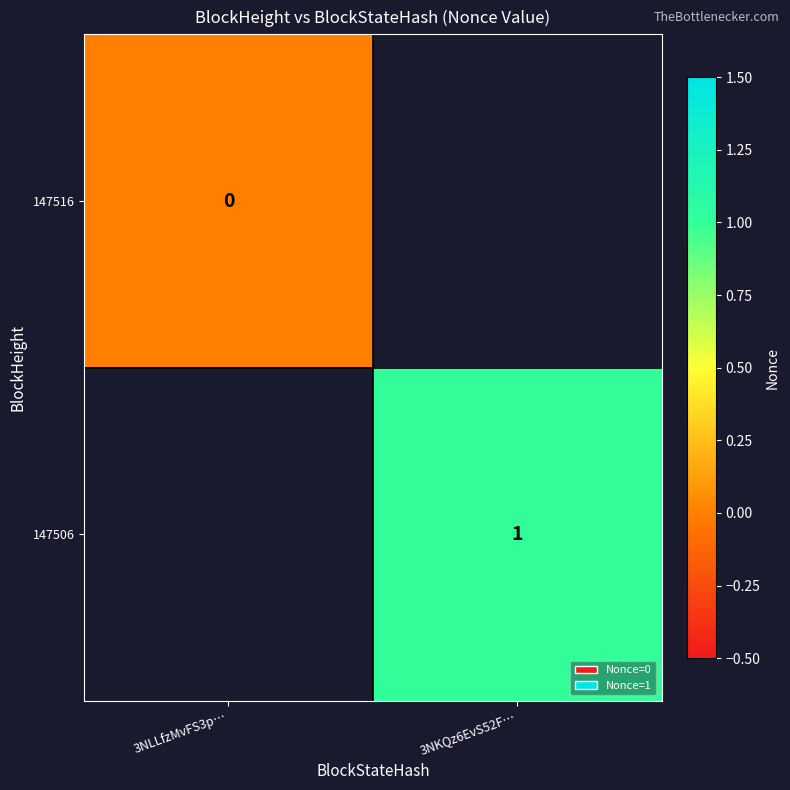

How many categories are shown in the chart?

2